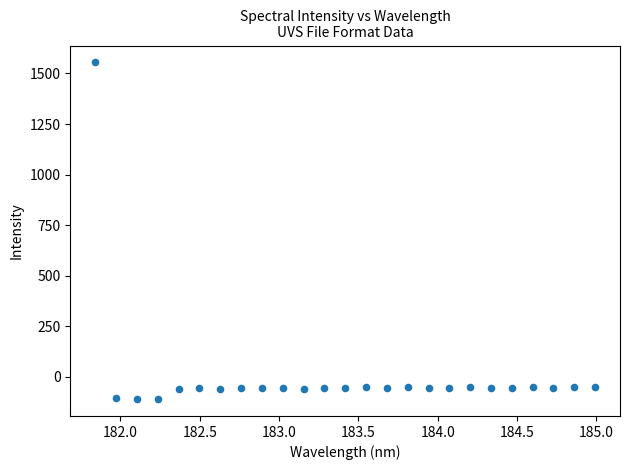

What is the range of X values (max minus min)?

3.1